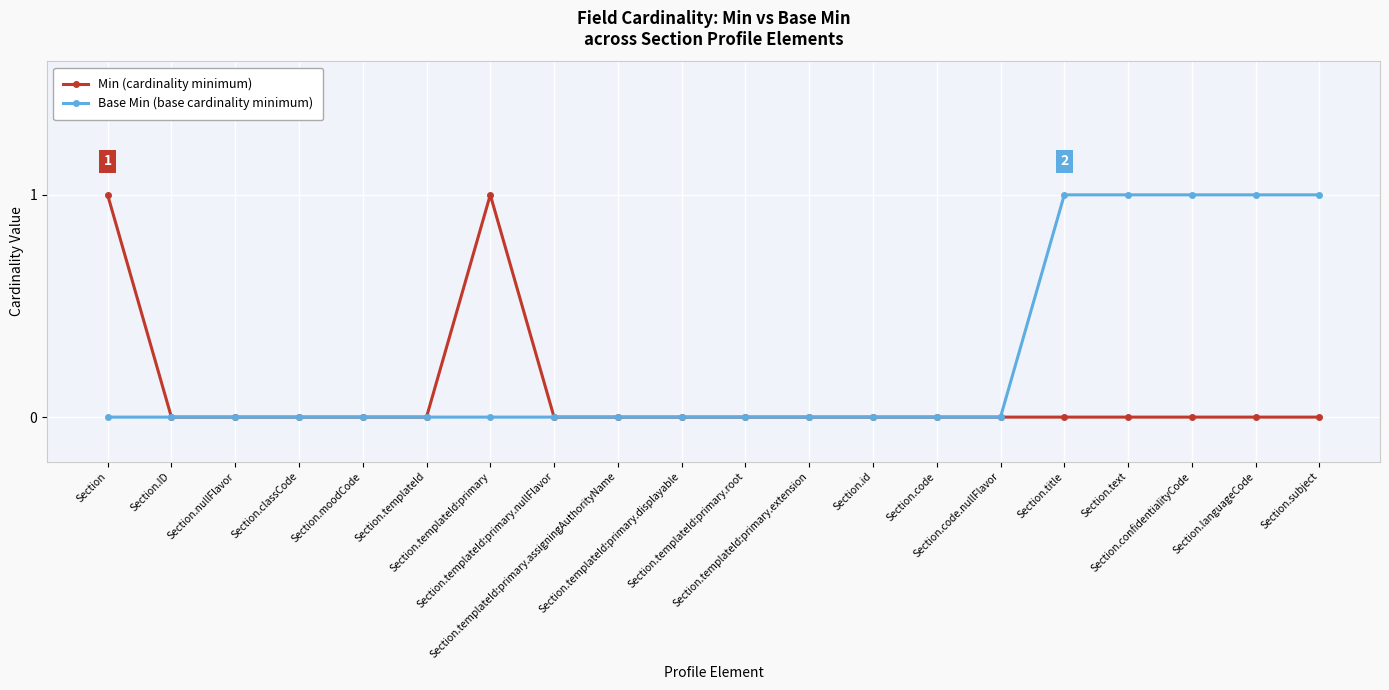

Rank the series by their average value, from highest to lowest.

Base Min (base cardinality minimum), Min (cardinality minimum)